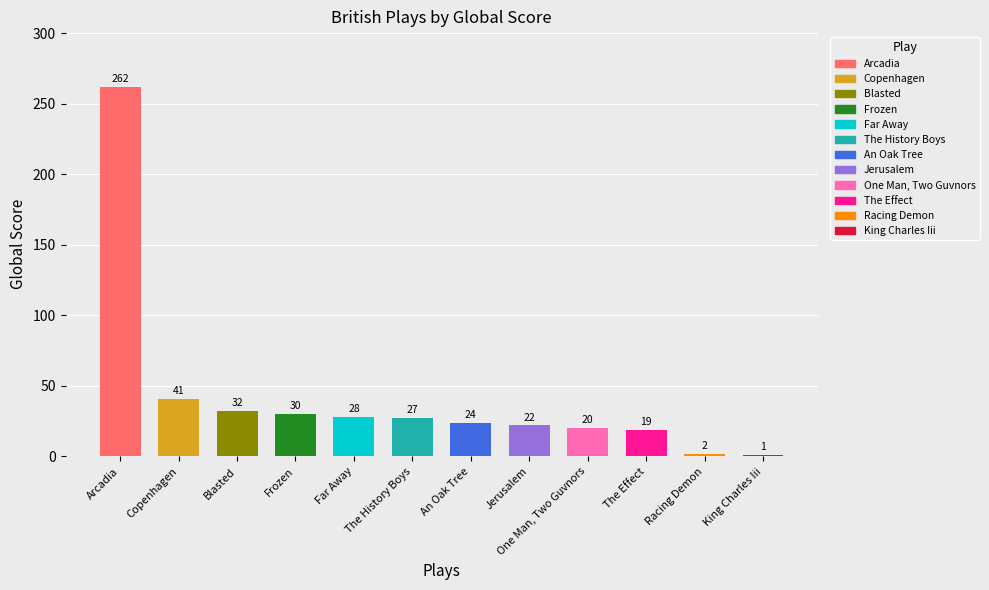

What is the ratio of the value at Copenhagen to the value at The Effect?

2.2